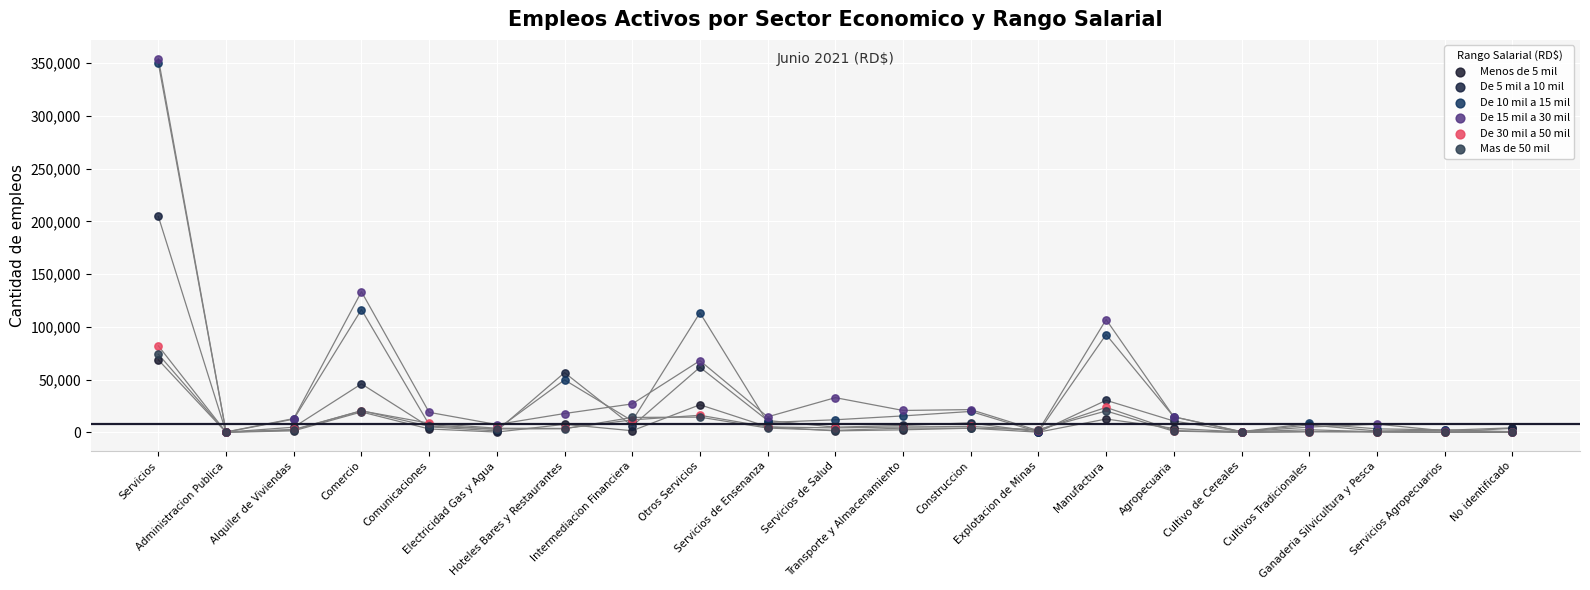

What are all the series names shown in the legend?

Menos de 5 mil, De 5 mil a 10 mil, De 10 mil a 15 mil, De 15 mil a 30 mil, De 30 mil a 50 mil, Mas de 50 mil